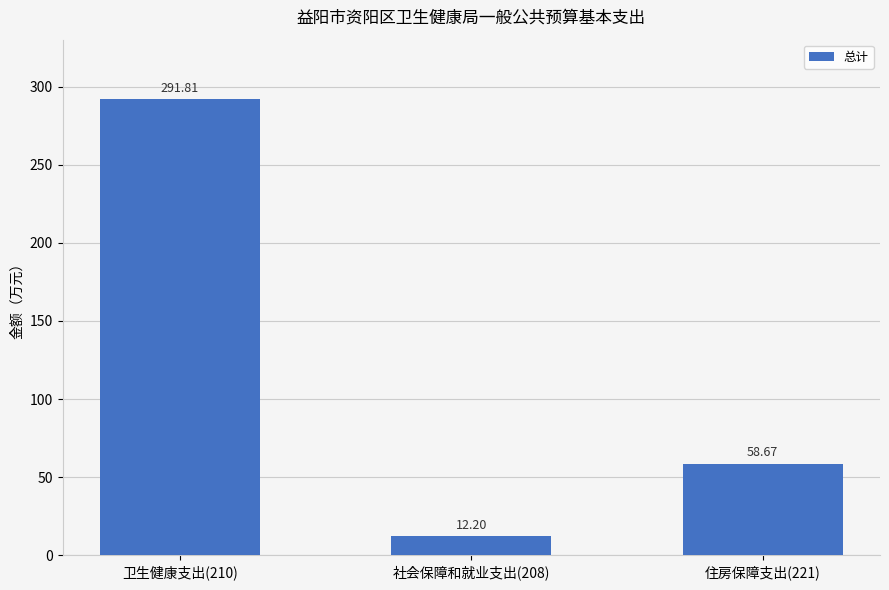

At which label does the data first exceed 58?

卫生健康支出(210)